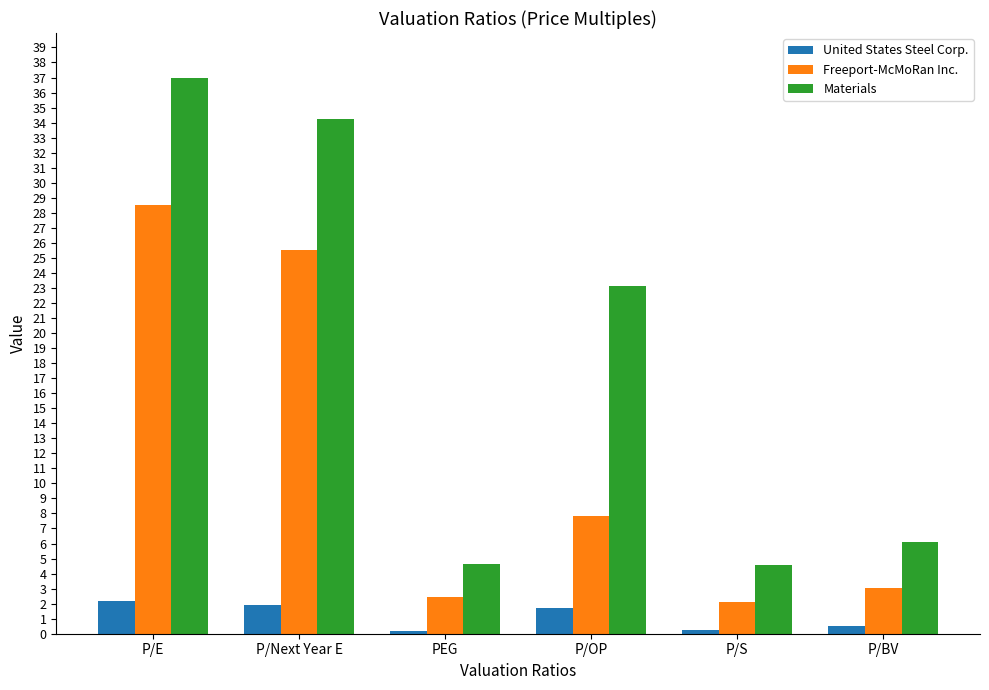

What is the highest value of the United States Steel Corp. series?

2.2